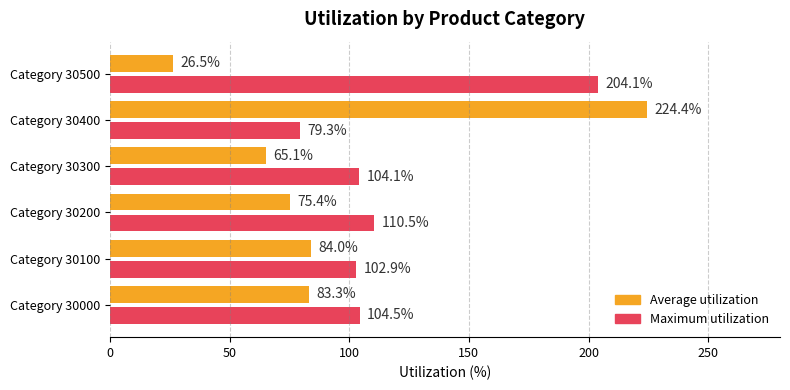

How many data points in Average utilization are less than 83?

3